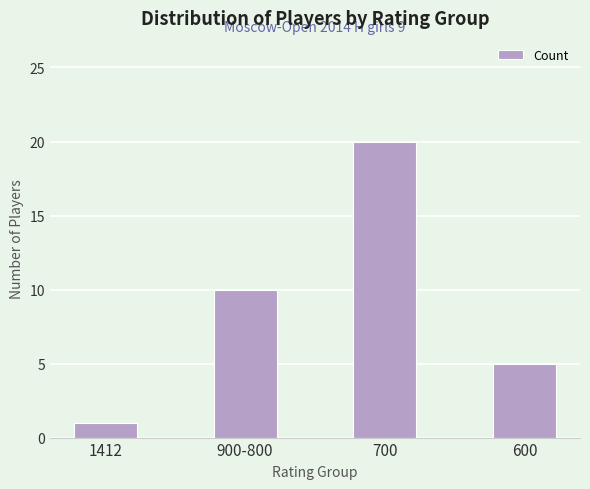

Does the chart contain stacked bars?

No